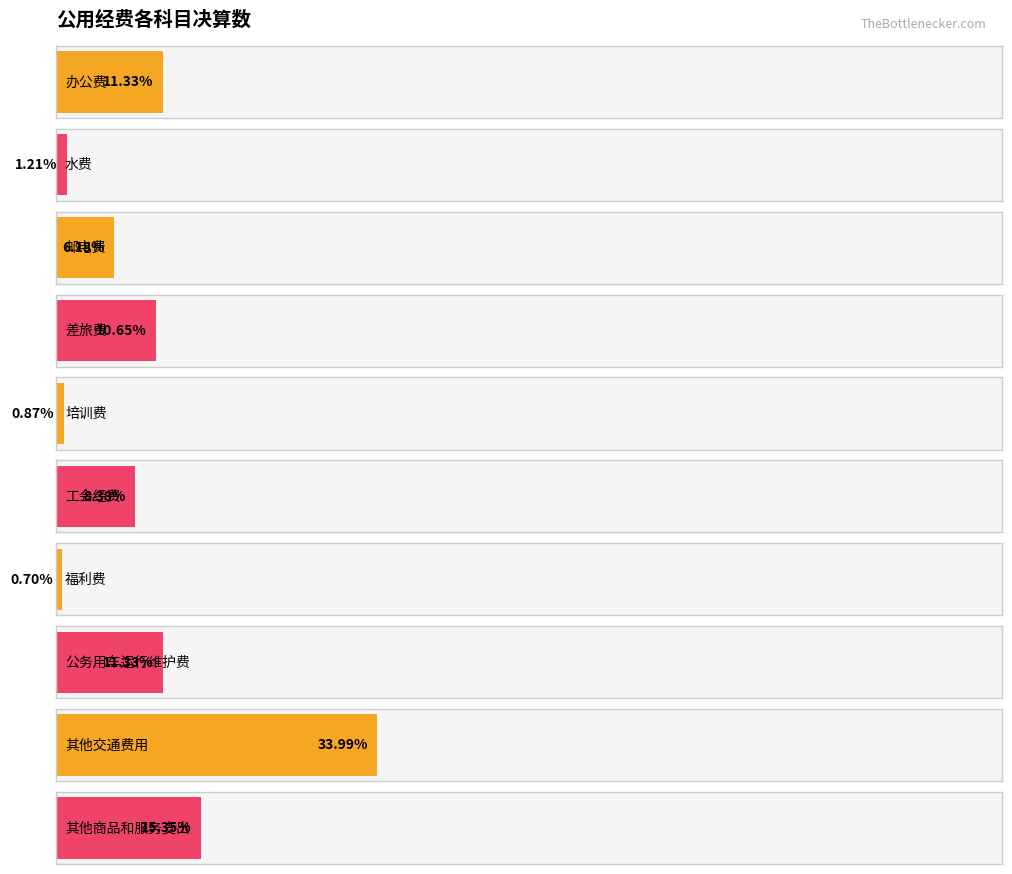

What is the label of the 9th bar from the right?

邮电费